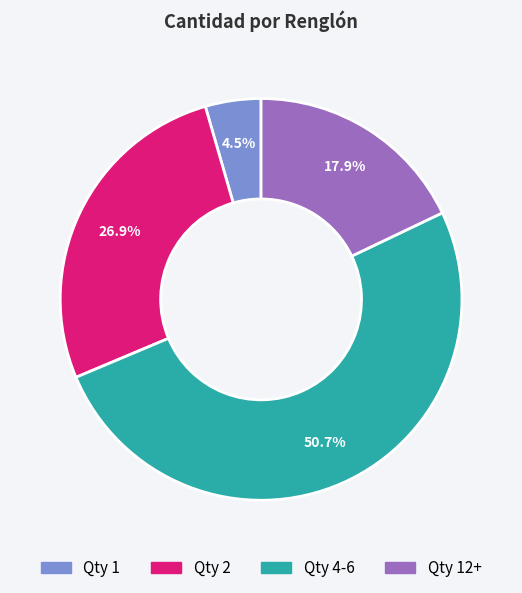

Is there any slice that represents more than half of the pie?

Yes